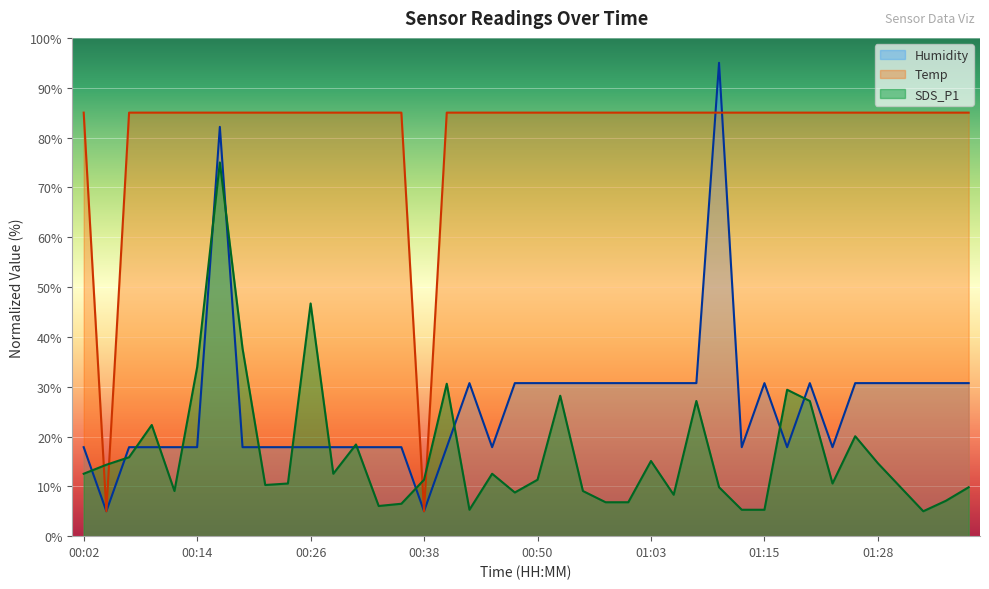

At how many categories does at least one series exceed 21?

38